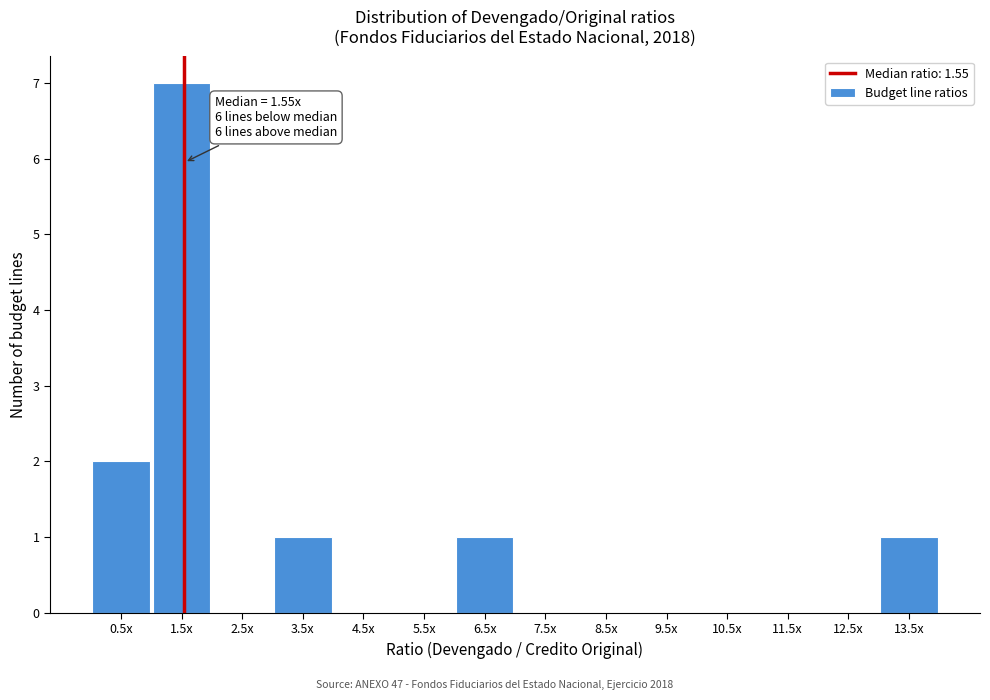

Reading left to right, what are all the values shown in this chart?

0.5x=2	1.5x=7	2.5x=0	3.5x=1	4.5x=0	5.5x=0	6.5x=1	7.5x=0	8.5x=0	9.5x=0	10.5x=0	11.5x=0	12.5x=0	13.5x=1